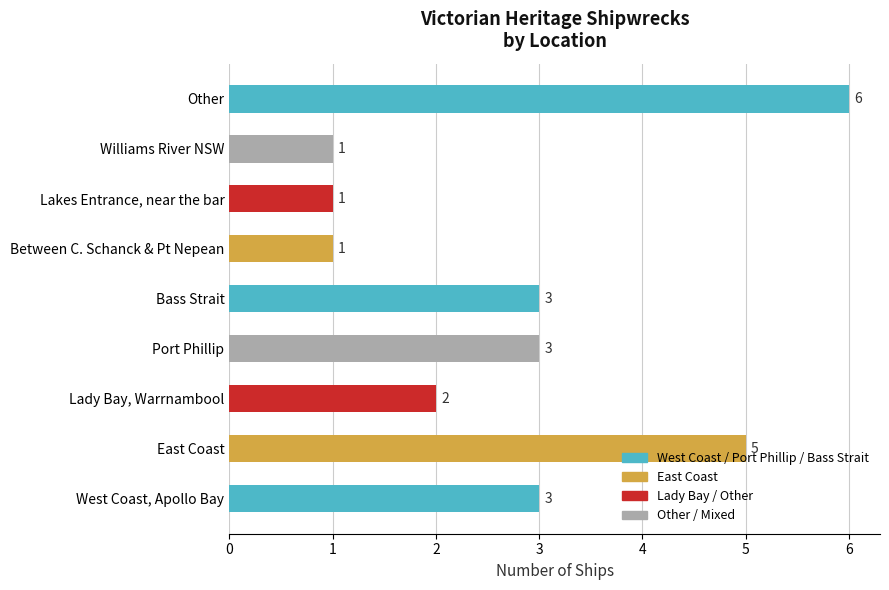

What is the greatest value displayed?

6